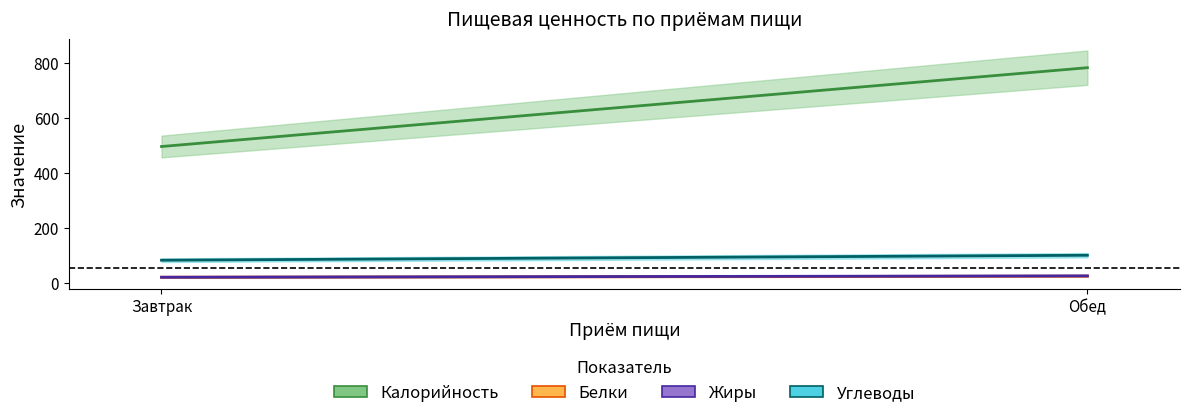

What is the difference between the maximum and minimum values in the Жиры series?

5